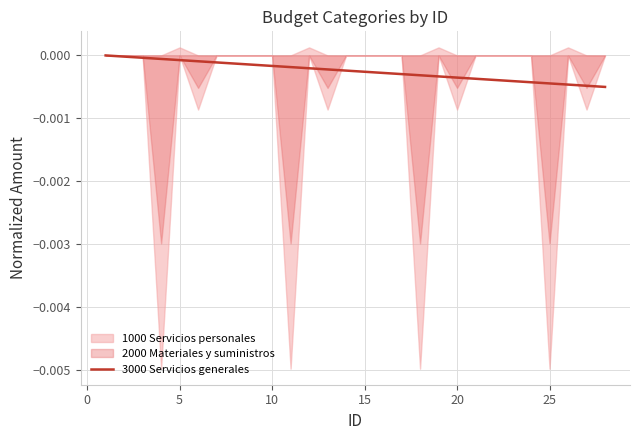

True or false: there are more than 0 points higher than both neighbors.

False